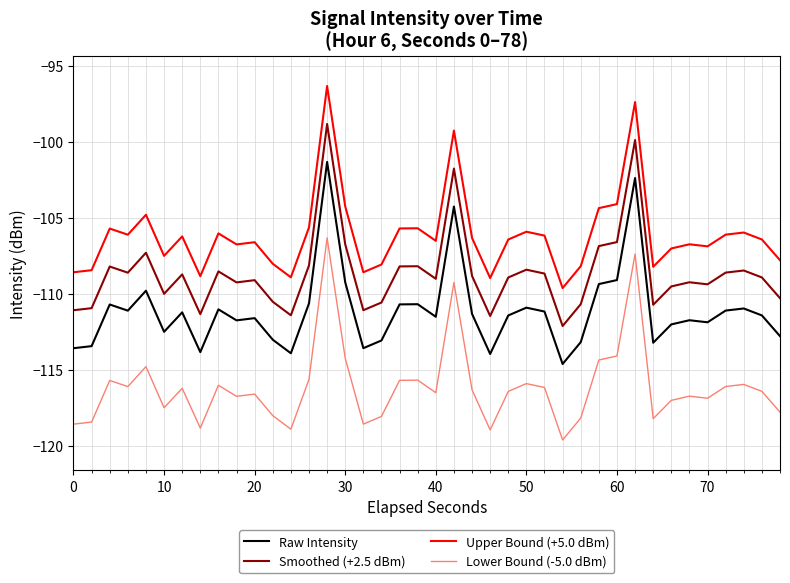

How many categories are shown in the chart?

40